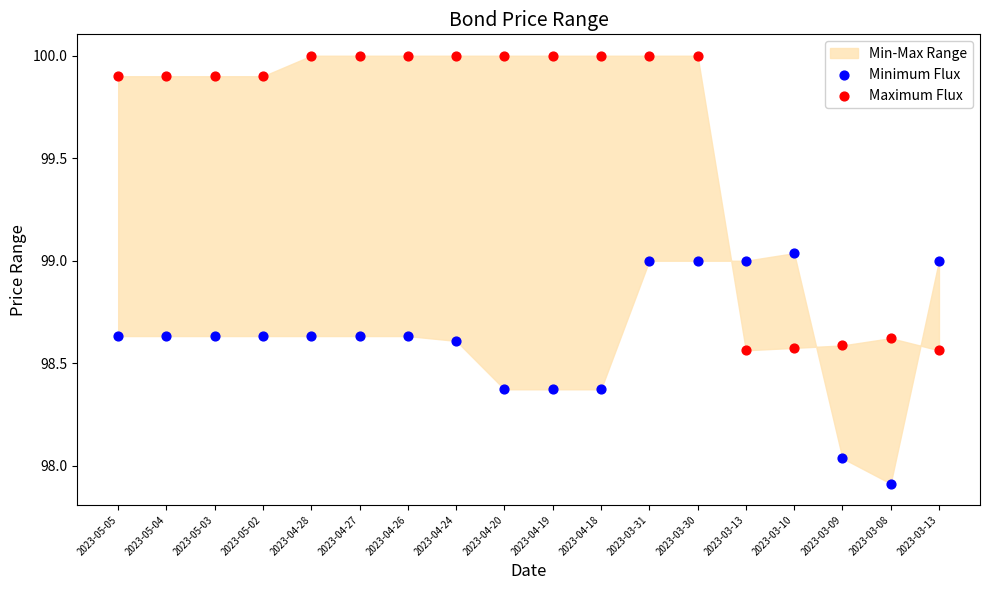

What is the X range (max minus min) for the scatter plot?

1.0